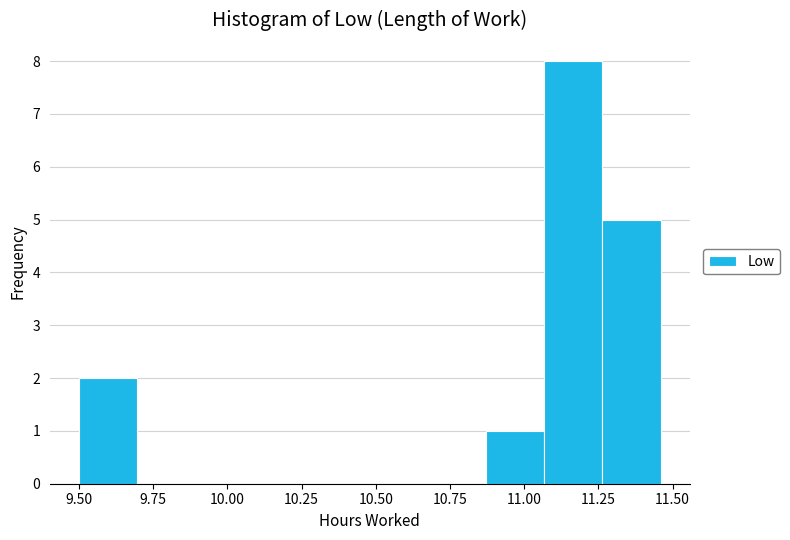

Around what value on the x-axis is the tallest bar? Give the approximate position of its centre, as read against the axis.

11.15